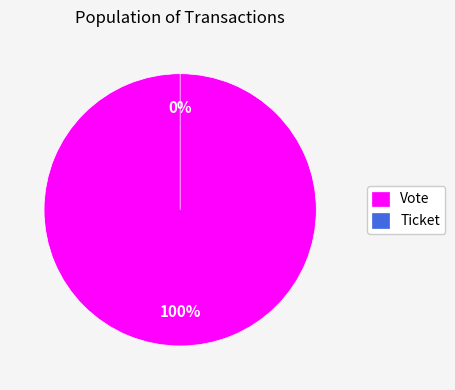

To the nearest percent, what is the average slice percentage?

50%